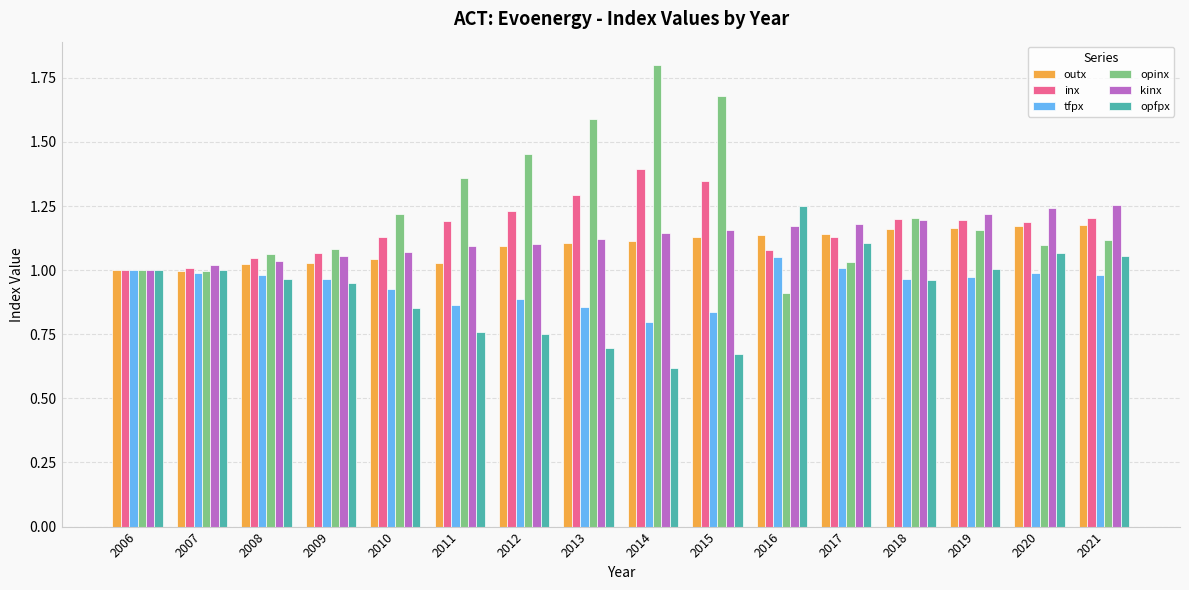

What is the total value across all series at 2016?

6.6